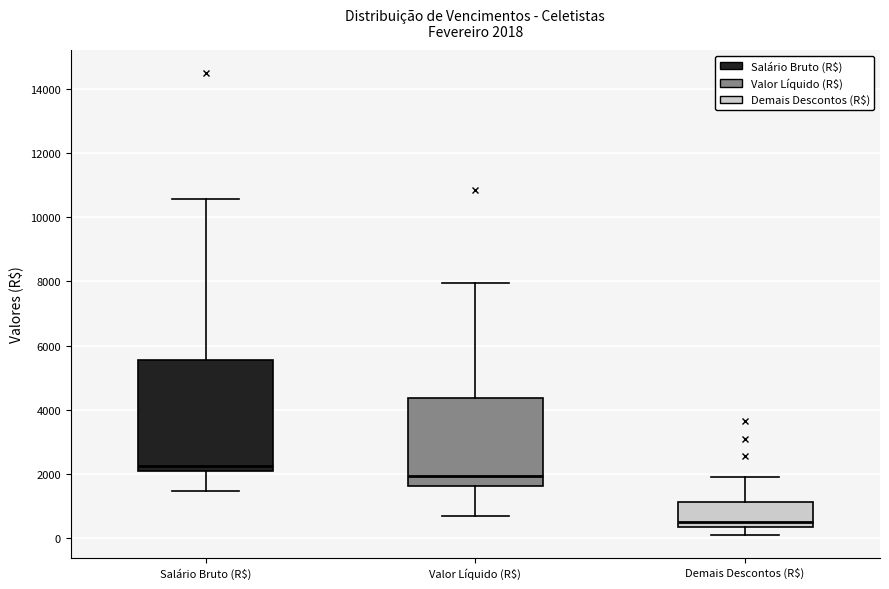

Which box has the highest median line?

Salário Bruto (R$)